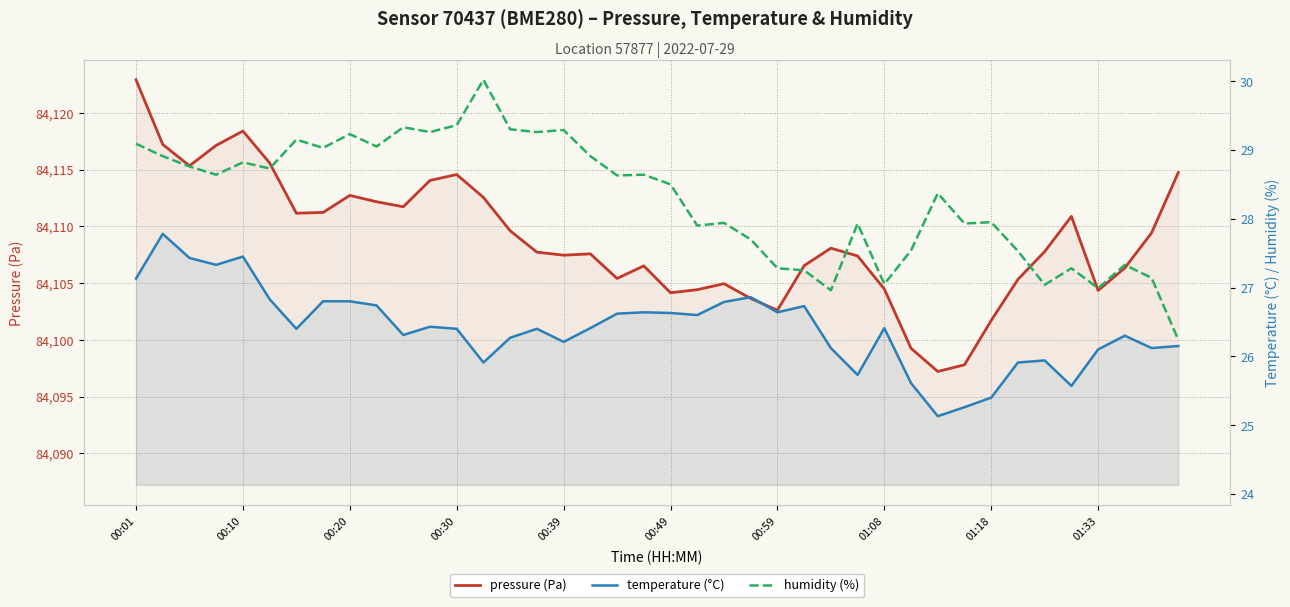

True or false: humidity (%) and temperature (°C) intersect in this chart.

False